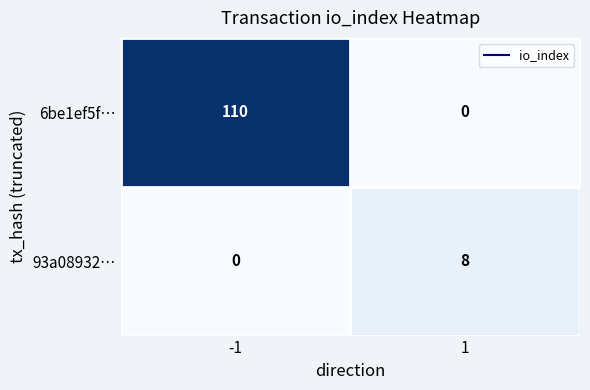

True or false: 6be1ef5f… has a value of 110 at -1.

True